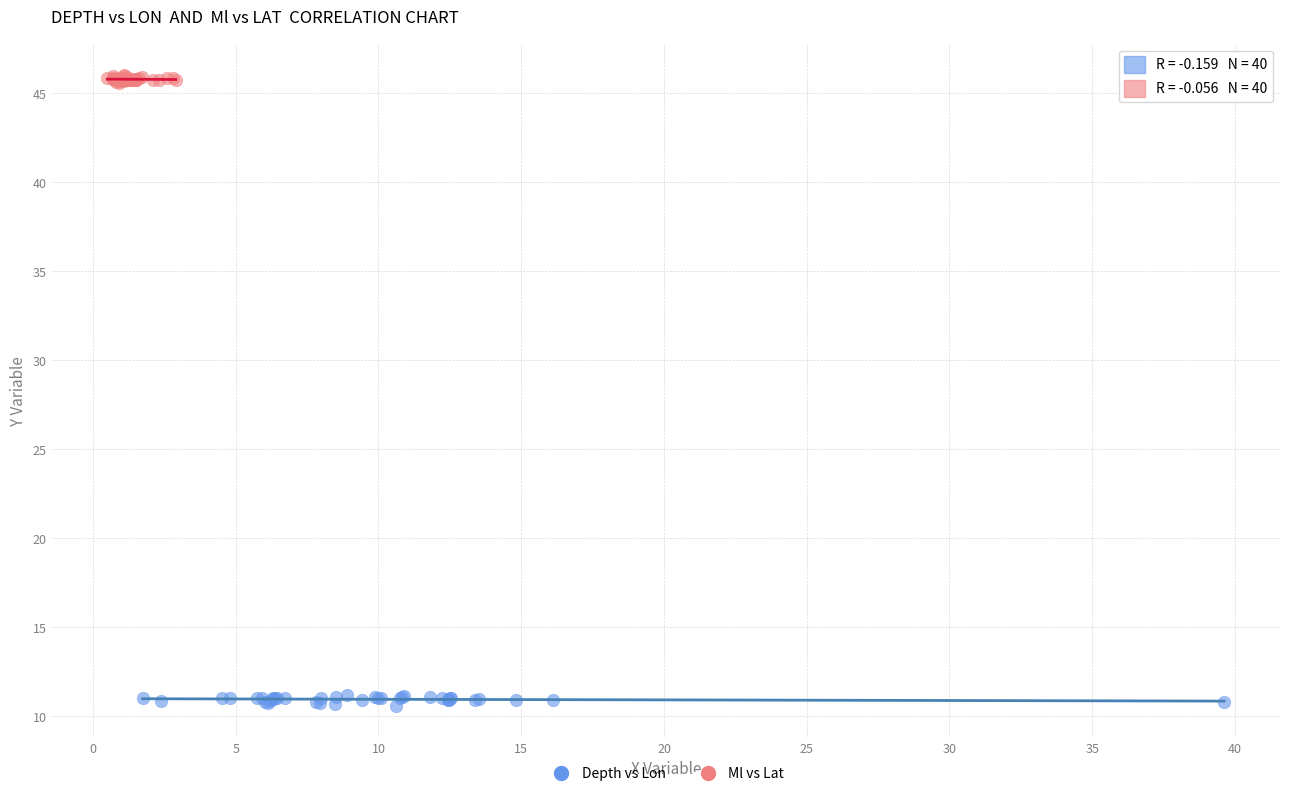

Which series reaches the maximum Y coordinate?

Ml vs Lat